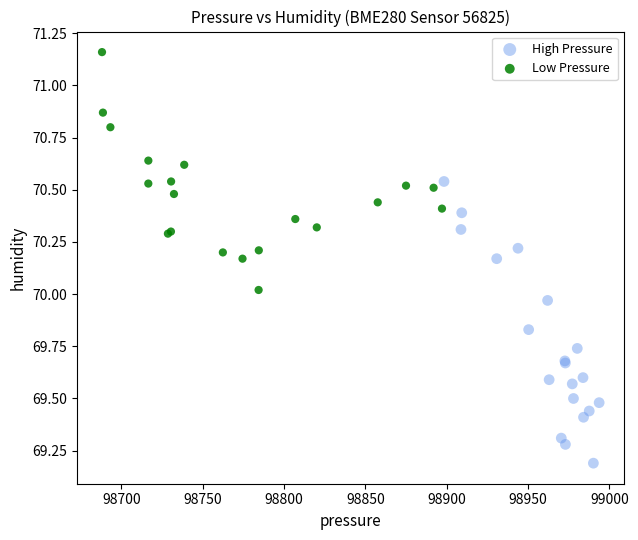

Which series has the largest Y range (max minus min)?

High Pressure